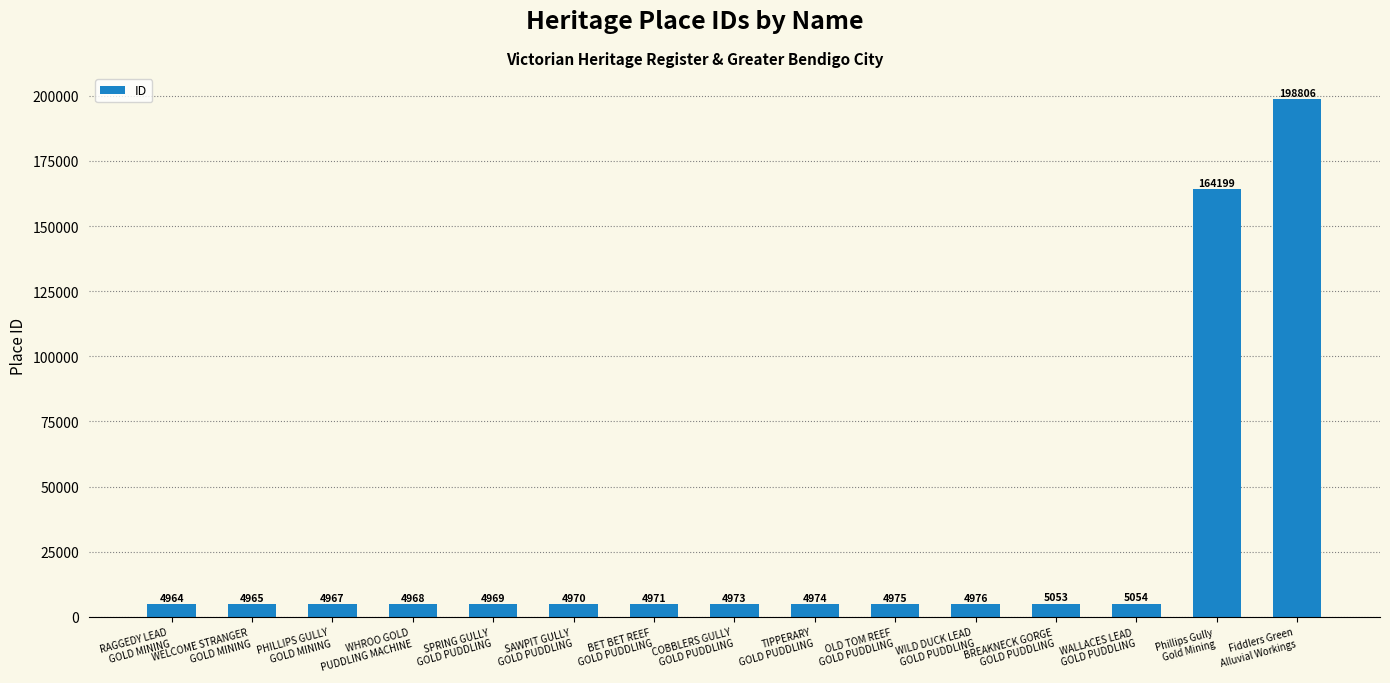

What is the value of the 5th bar from the left?

4969